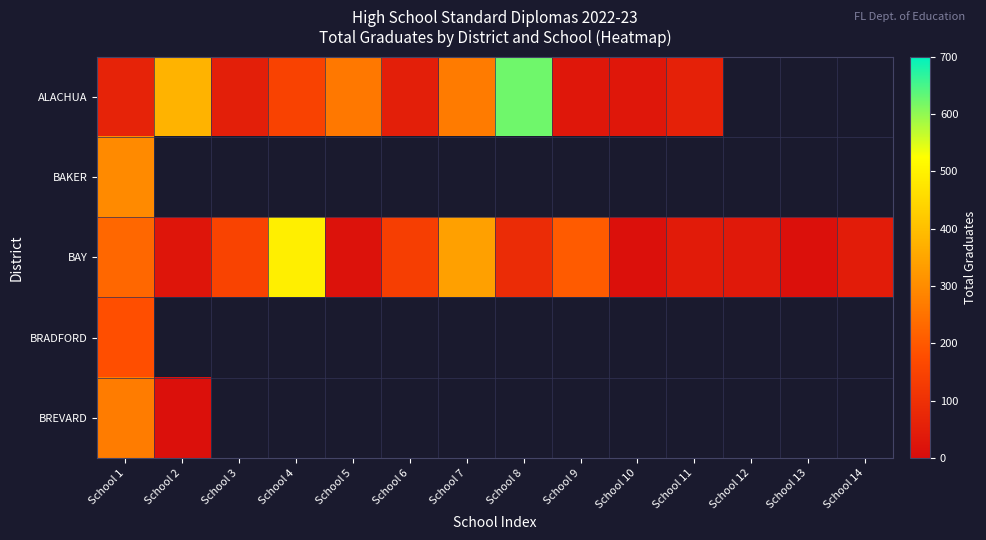

The BAY series shows 11.5 at School 11. True or false?

False